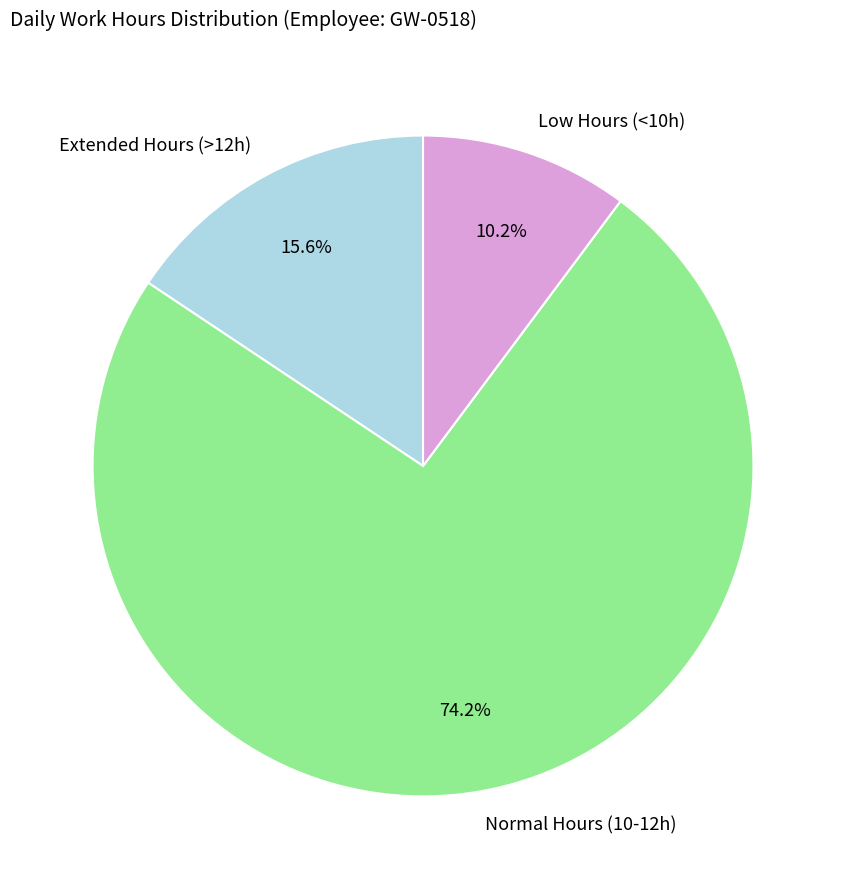

What is the smallest slice in the pie chart?

Low Hours (<10h)